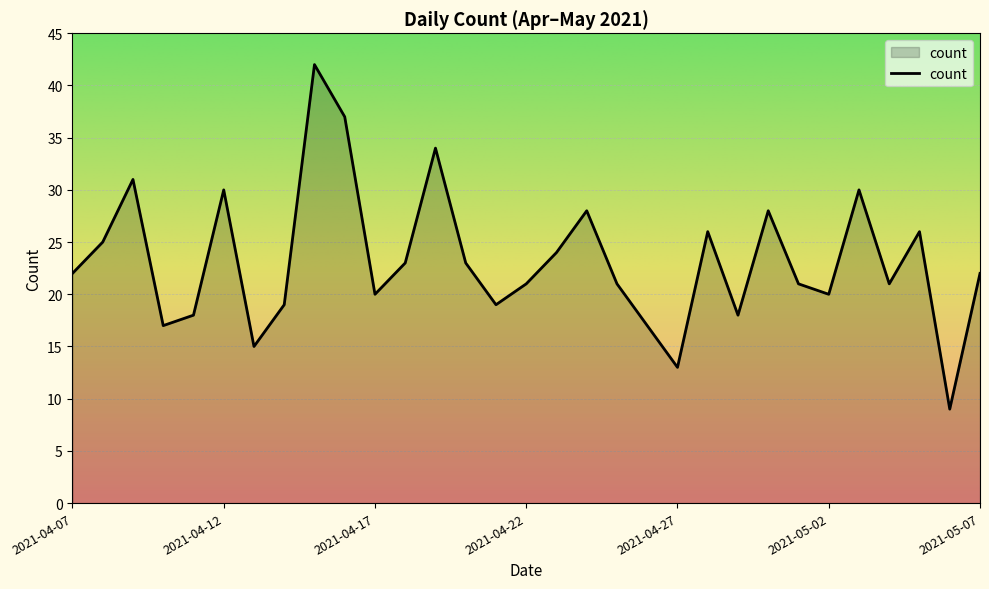

What is the maximum value shown in the chart?

42